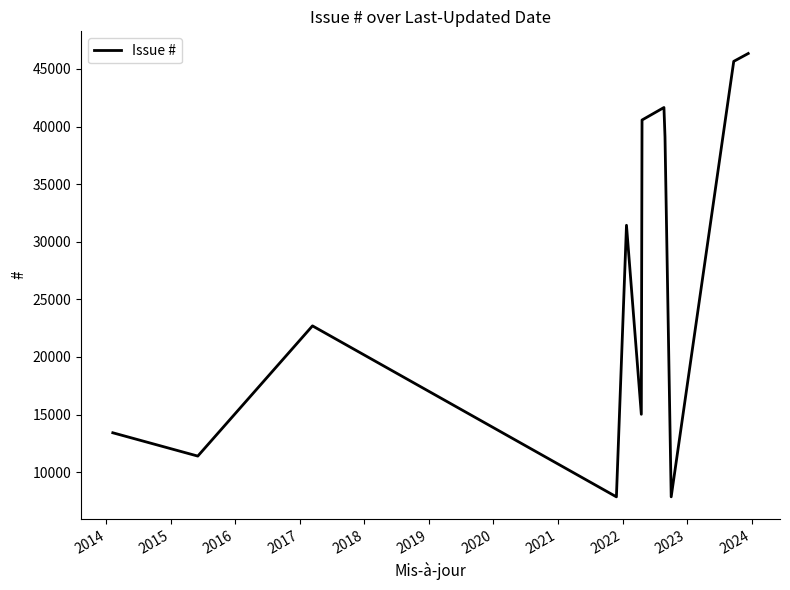

What is the greatest value displayed?

46341